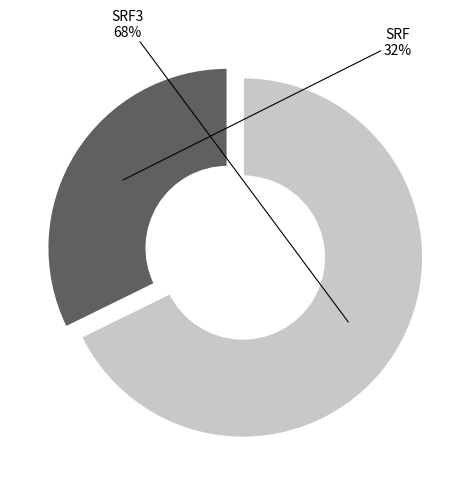

Is it true that SRF3 is 82% of the pie?

False